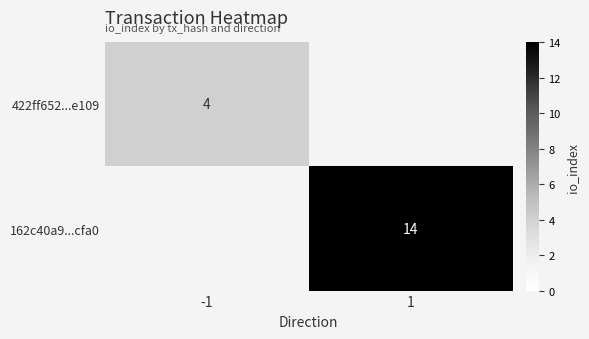

The value of 162c40a9...cfa0 at 1 is 14. True or false?

True